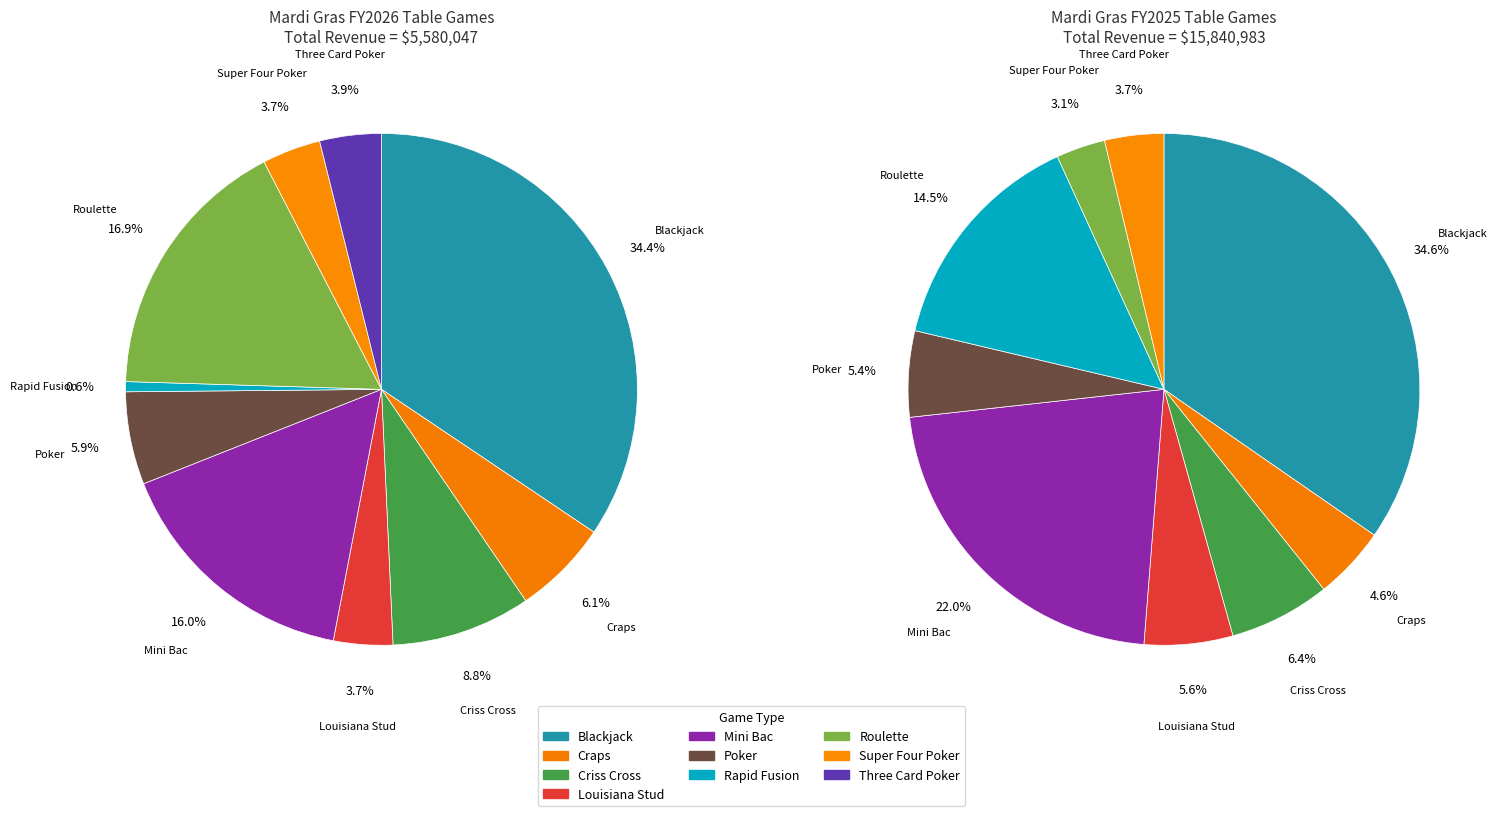

To the nearest percent, what is the difference between the Mini Bac and Criss Cross slice percentages?

7%